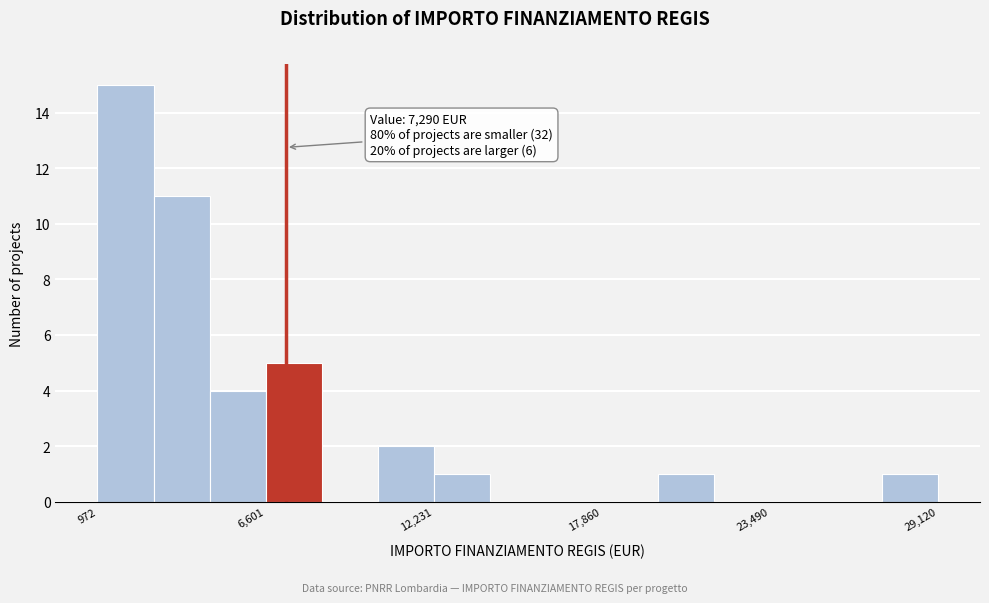

Read against the x-axis, roughly where is the centre of the tallest bar?

2000